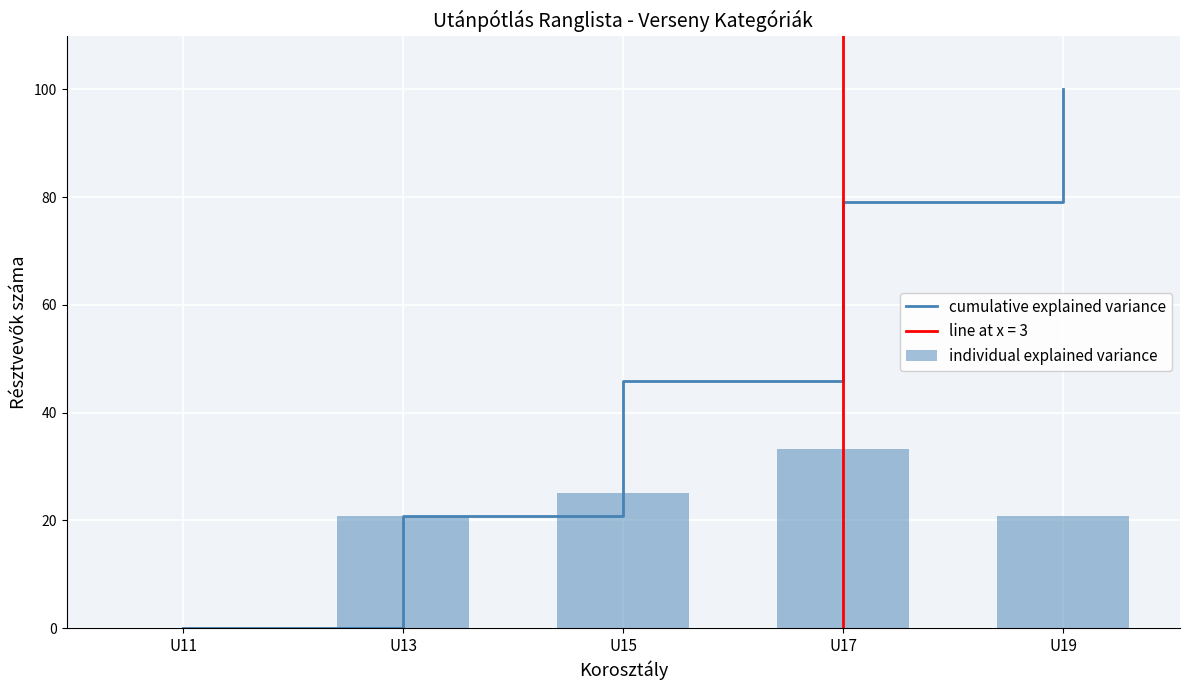

What is the greatest value displayed?

100.0